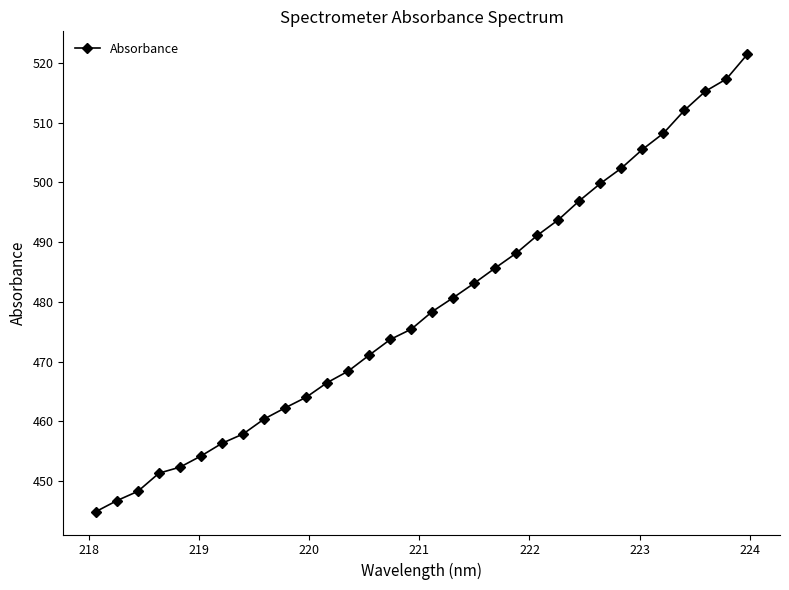

What is the smallest value displayed?

444.9